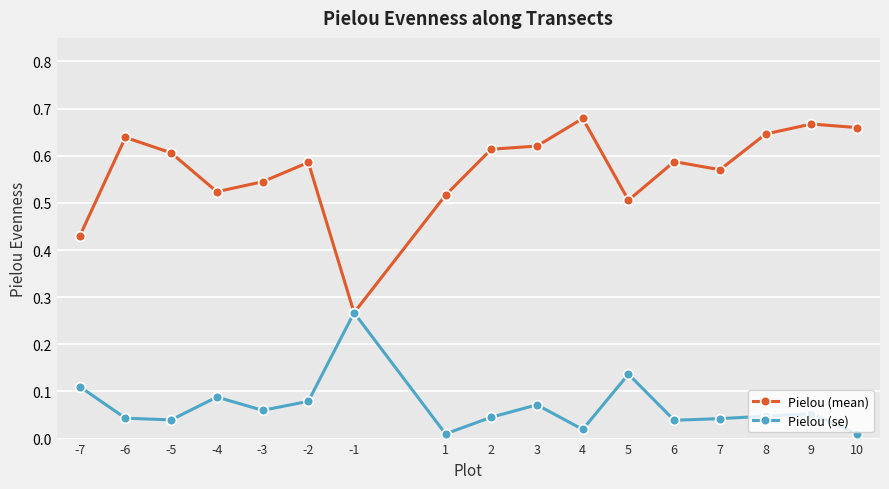

What are all the series names shown in the legend?

Pielou (mean), Pielou (se)